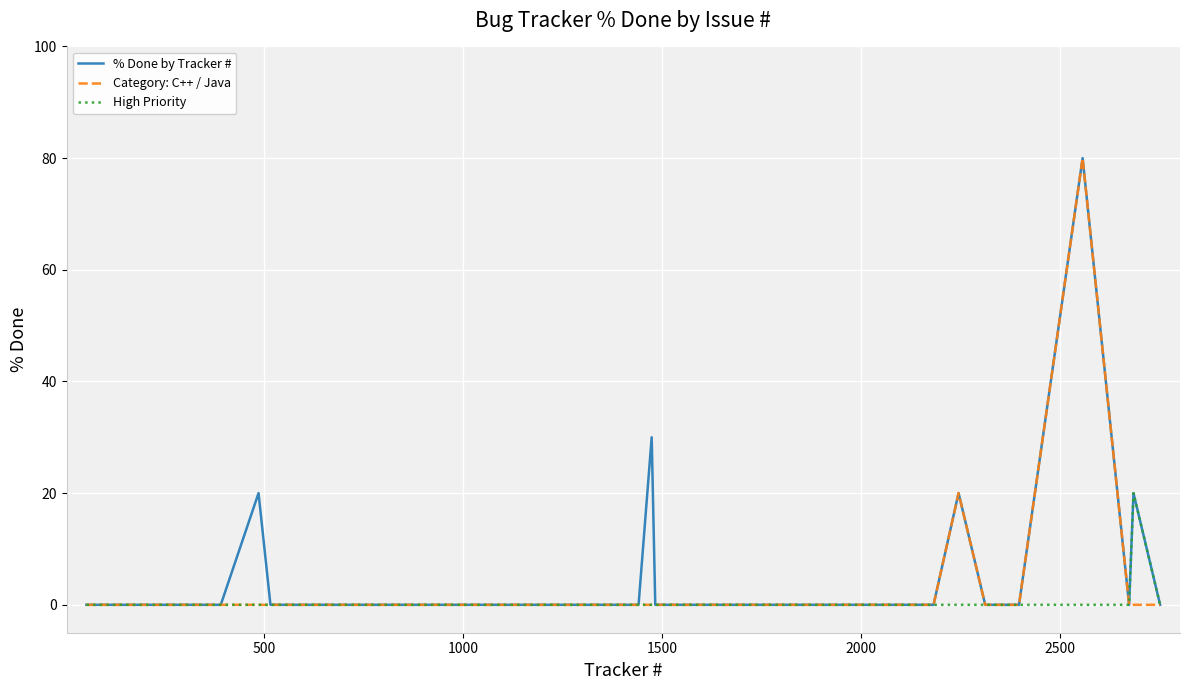

How many categories are shown in the chart?

32